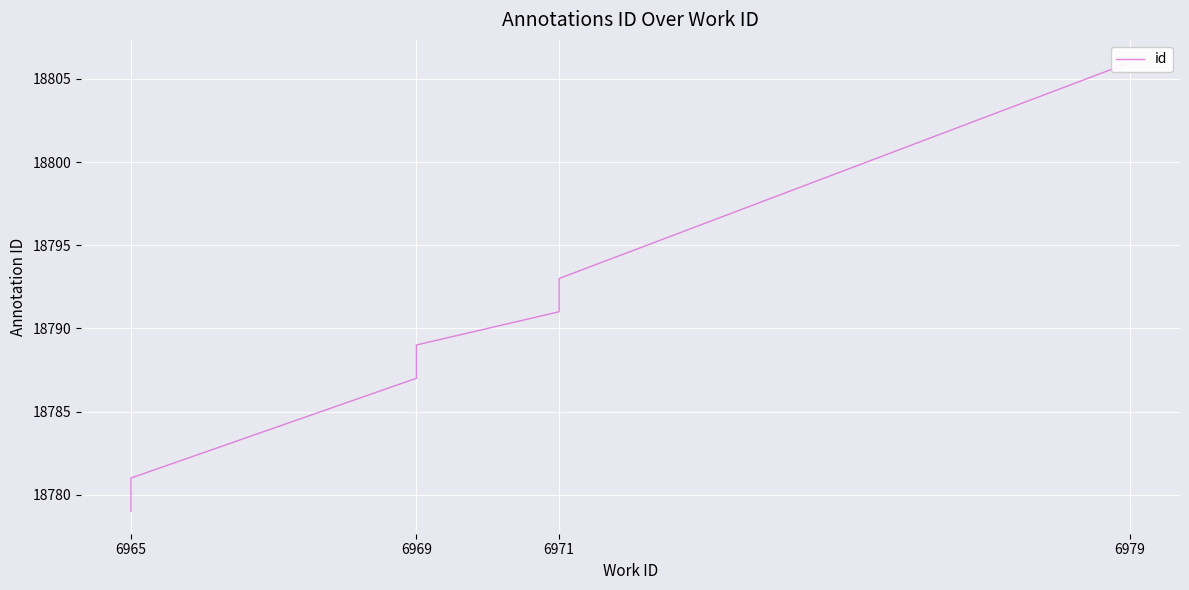

Approximately how many times larger is the value at 6969 compared to 6965?

1.0